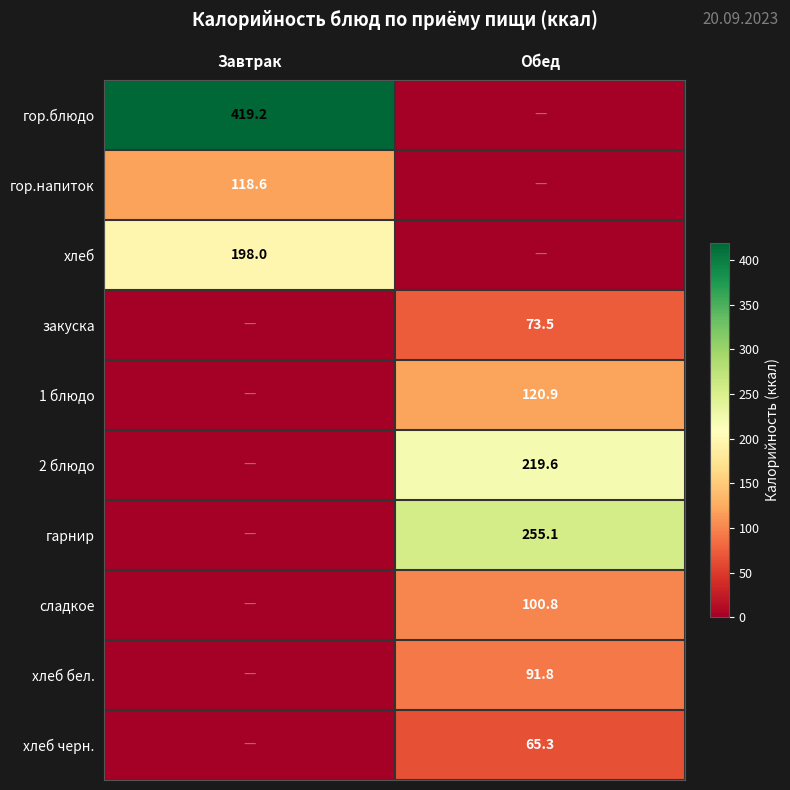

The хлеб черн. series shows 65.3 at Обед. True or false?

True